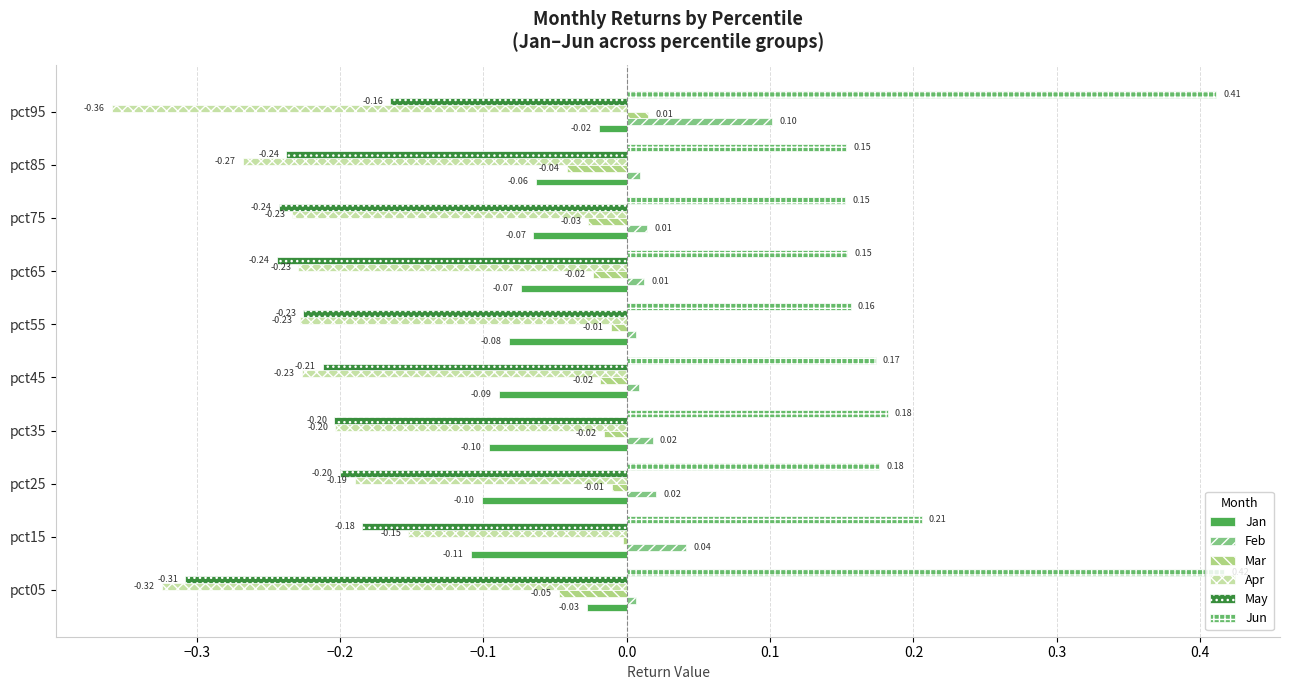

What is the label of the 7th bar from the right?

−0.1